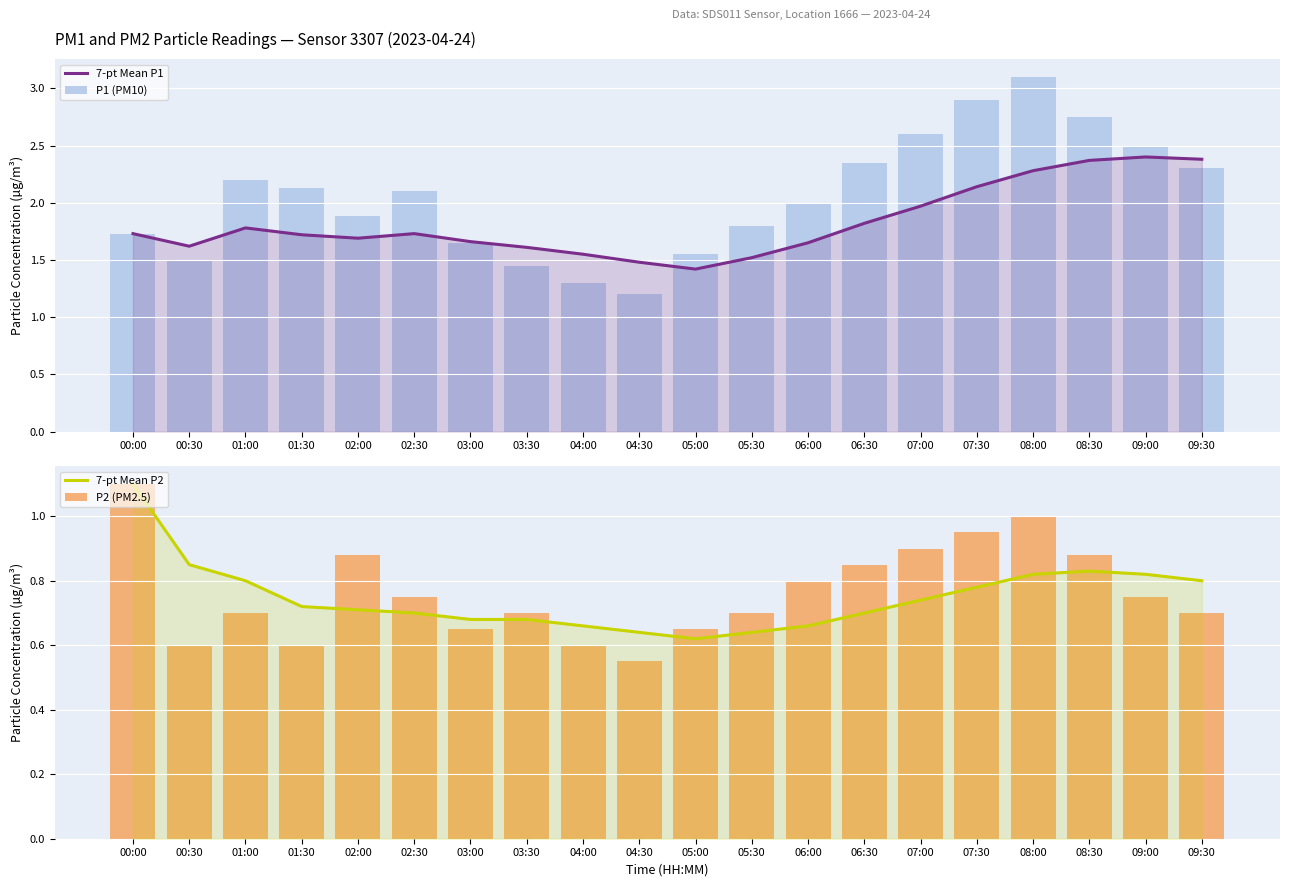

Reading left to right, extract all data points from this chart.

7-pt Mean P1: 1.7	1.6	1.8	1.7	1.7	1.7	1.7	1.6	1.6	1.5	1.4	1.5	1.6	1.8	2.0	2.1	2.3	2.4	2.4	2.4
P1 (PM10): 1.7	1.5	2.2	2.1	1.9	2.1	1.6	1.4	1.3	1.2	1.6	1.8	2.0	2.4	2.6	2.9	3.1	2.8	2.5	2.3
7-pt Mean P2: 1.1	0.8	0.8	0.7	0.7	0.7	0.7	0.7	0.7	0.6	0.6	0.6	0.7	0.7	0.7	0.8	0.8	0.8	0.8	0.8
P2 (PM2.5): 1.1	0.6	0.7	0.6	0.9	0.8	0.7	0.7	0.6	0.6	0.7	0.7	0.8	0.8	0.9	0.9	1.0	0.9	0.8	0.7